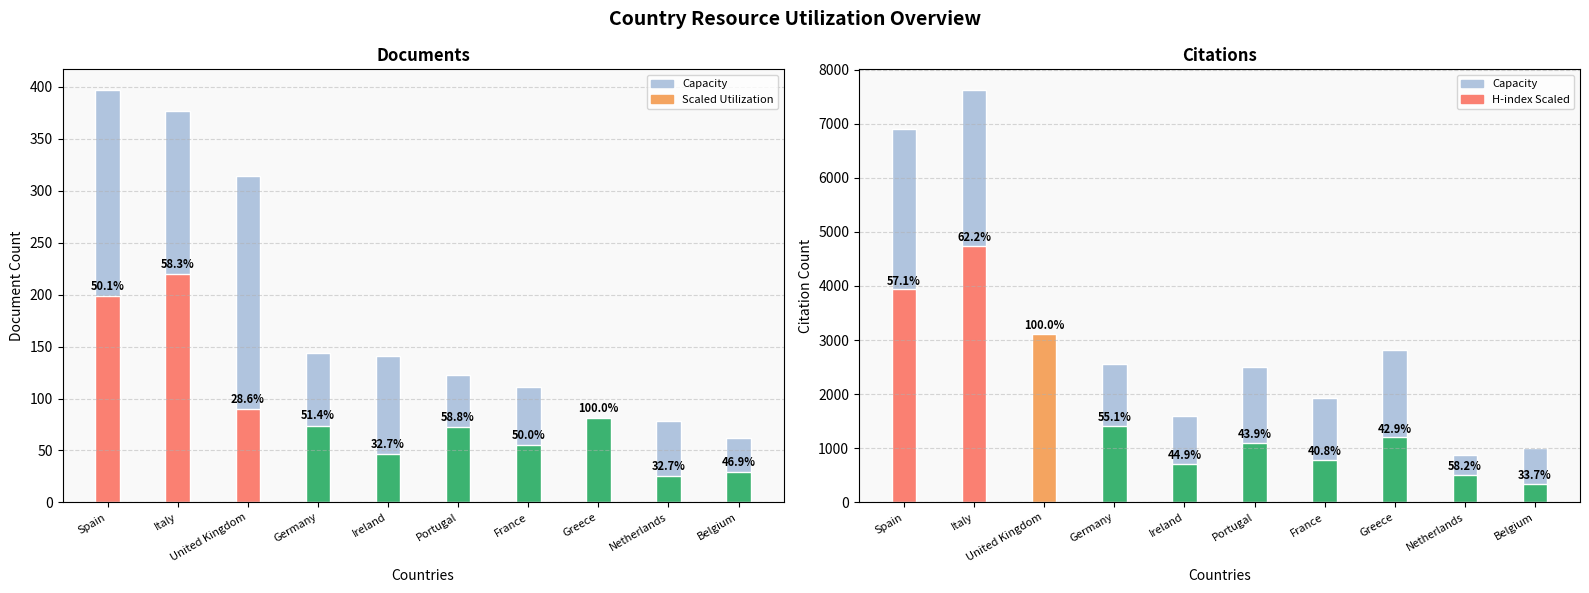

At which category is the sum across all series the highest?

Italy